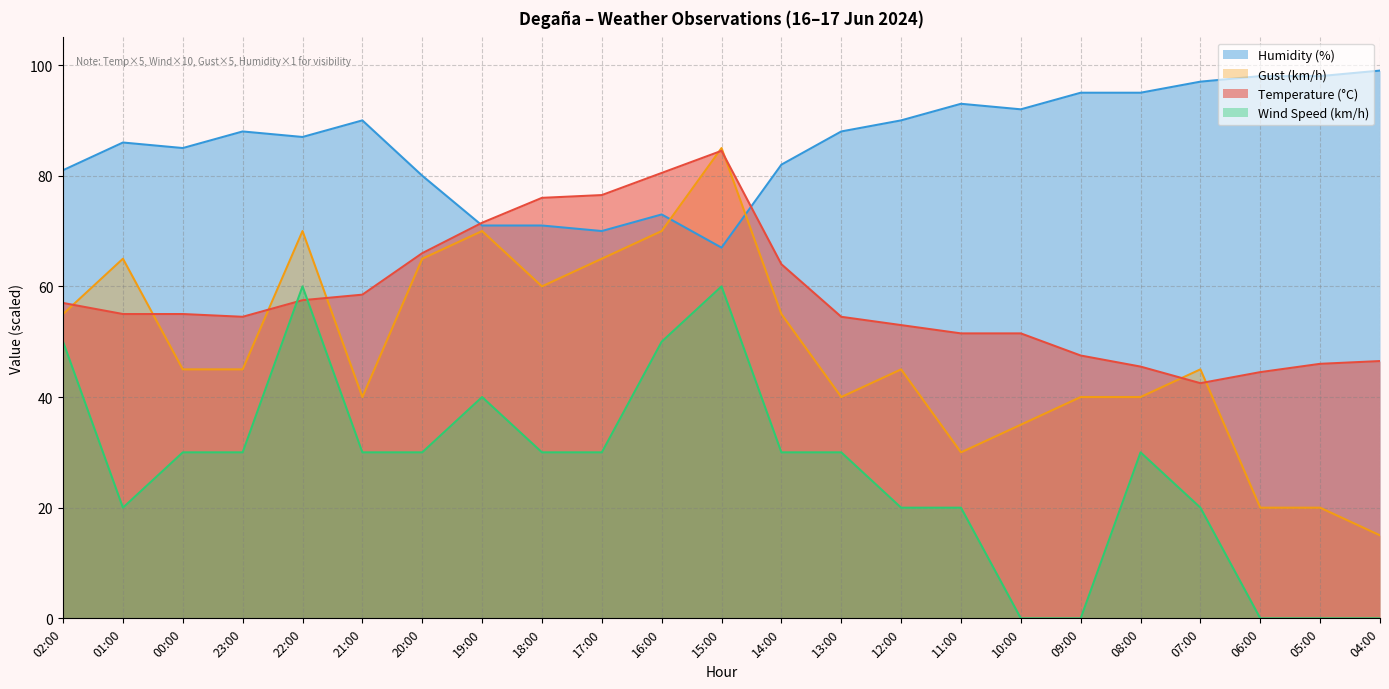

What is the value of the Humidity (%) point at the 19th from the left?

95.0